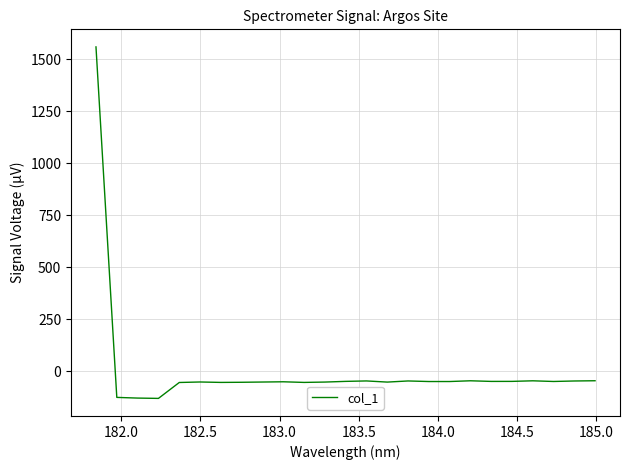

What is the smallest value displayed?

-130.7